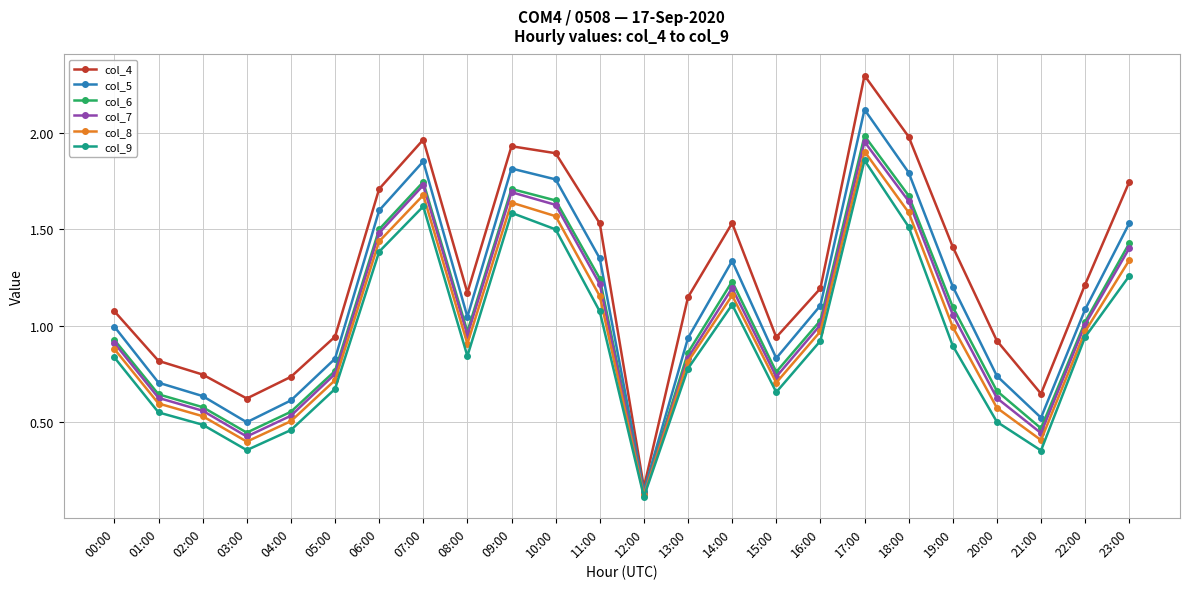

True or false: col_9 and col_4 cross at least once.

False